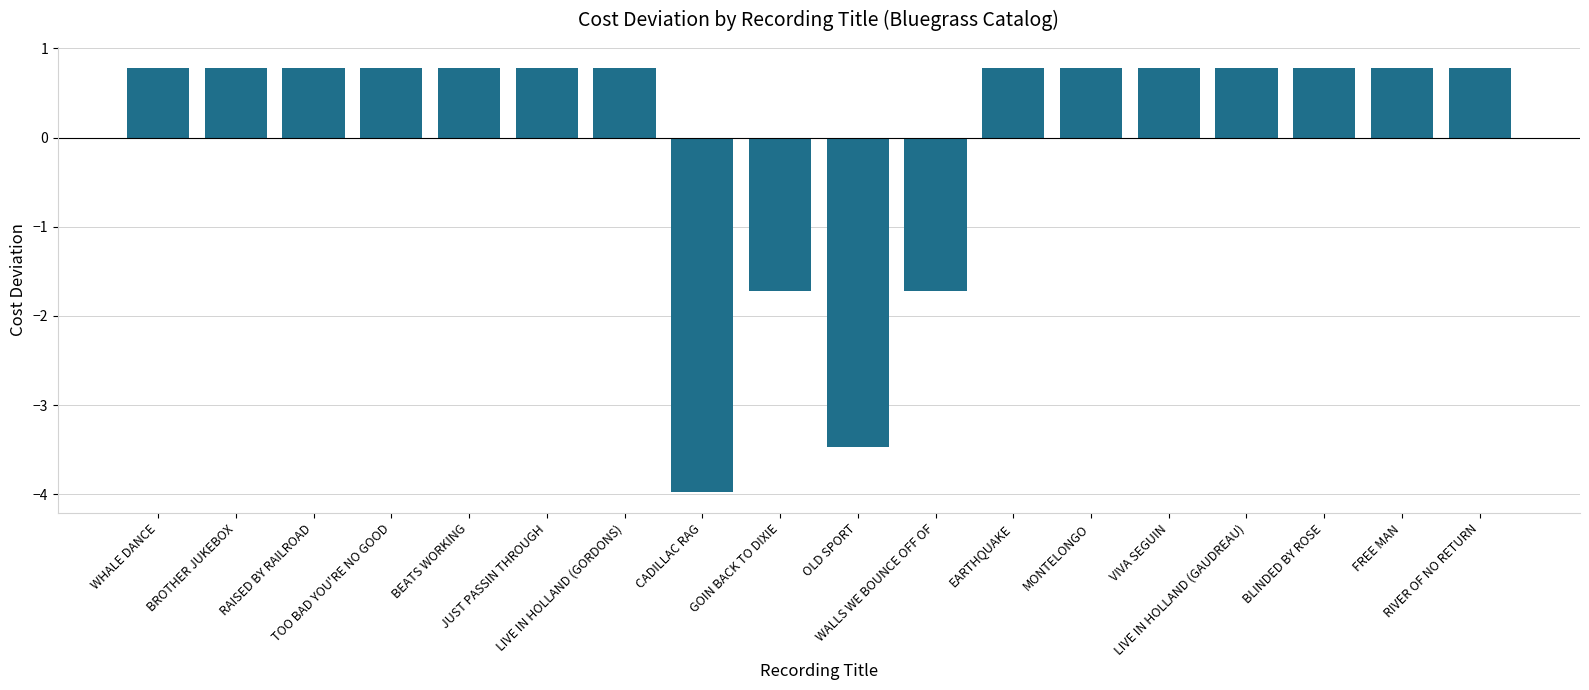

What is the value of the 7th bar from the left?

0.8